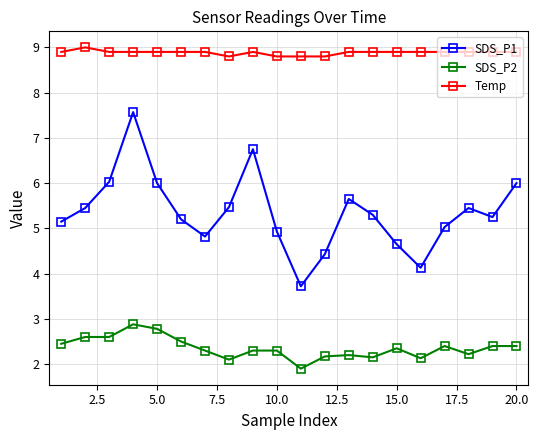

True or false: SDS_P1 and SDS_P2 intersect in this chart.

False